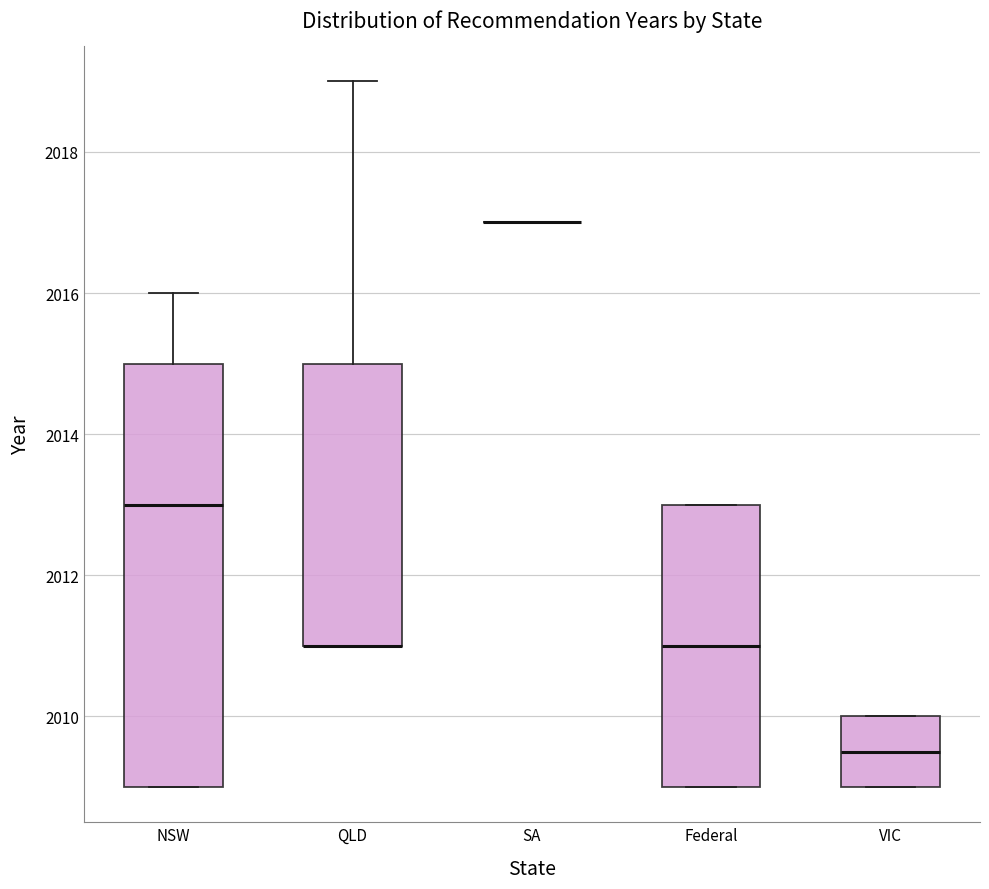

Which box is the tallest, from its lower edge to its upper edge?

NSW